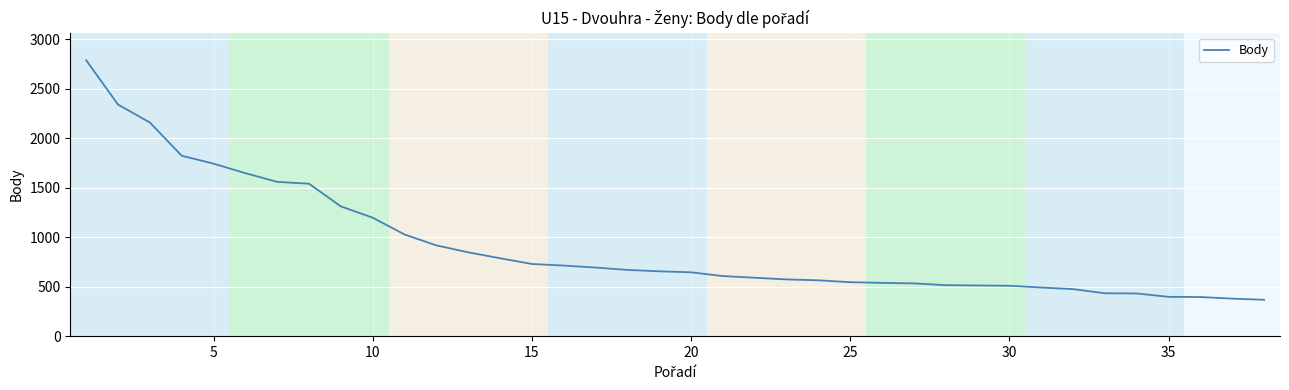

Reading left to right, what are all the values shown in this chart?

2789	2341	2160	1824	1744	1648	1560	1541	1312	1198	1028	918	848	788	730	714	694	670	656	646	608	608	574	565	546	539	534	516	516	510	492	476	434	432	398	396	380	368